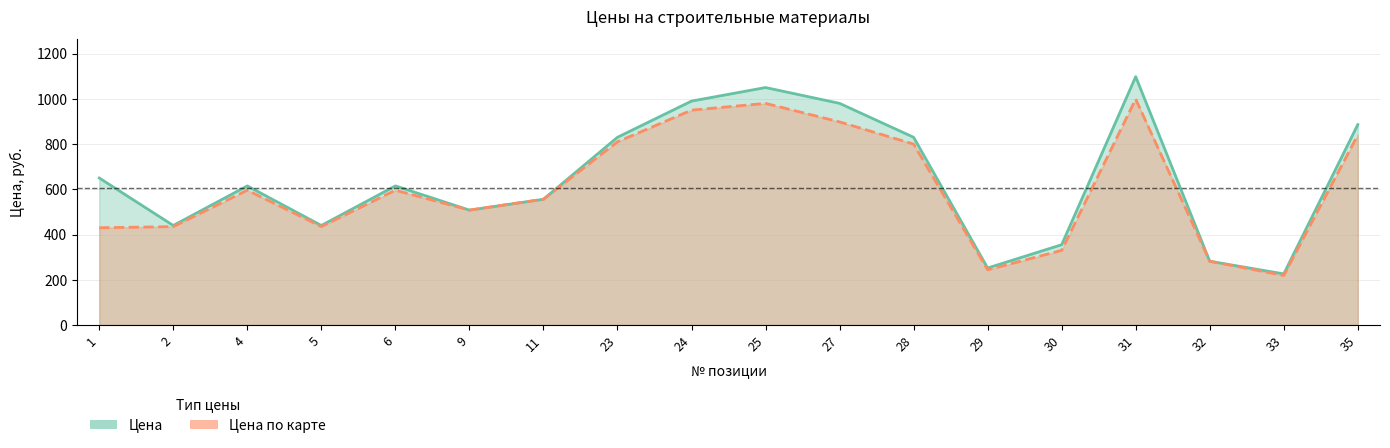

Reading left to right, transcribe all the data shown in this chart.

Цена: 1=650	2=440	4=615	5=440	6=615	9=508	11=556	23=830	24=990	25=1050	27=980	28=830	29=252	30=355	31=1098	32=282	33=226	35=886
Цена по карте: 1=430	2=435	4=596	5=435	6=596	9=508	11=556	23=810	24=950	25=980	27=898	28=800	29=244	30=330	31=999	32=282	33=219	35=840